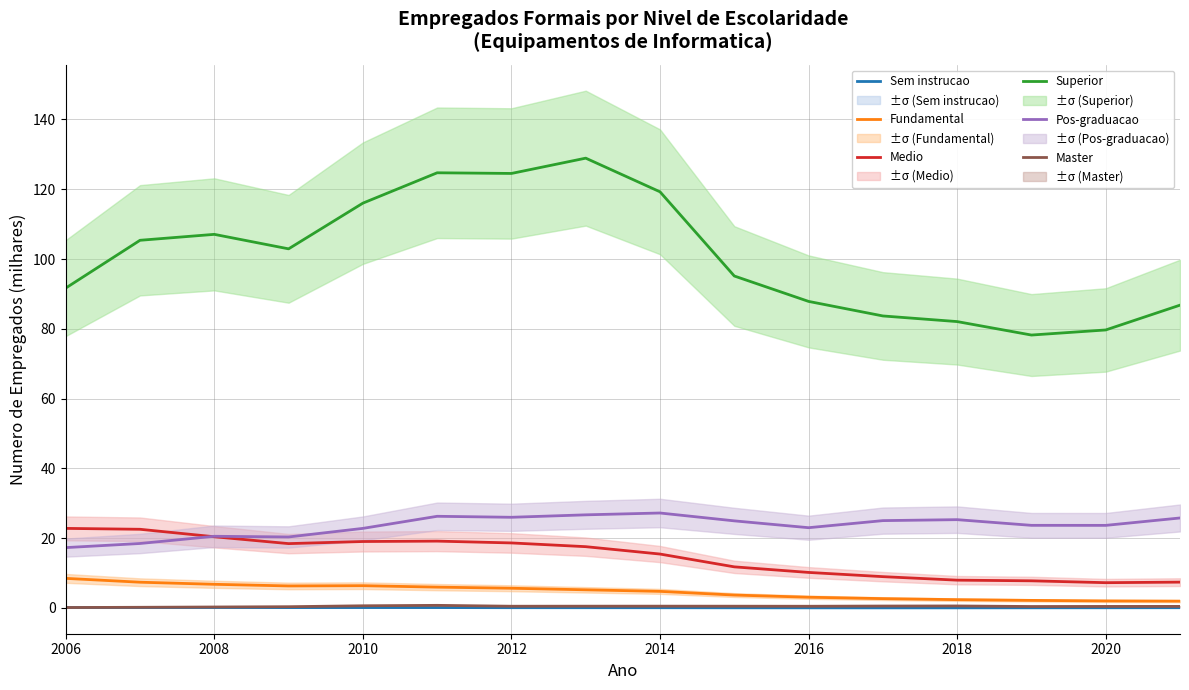

The Master series shows 0.1 at 2006. True or false?

True